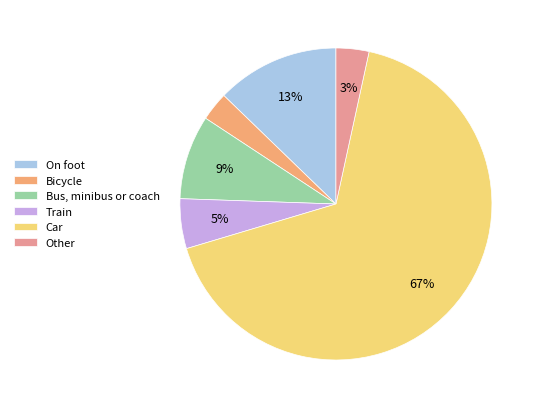

Which has a higher value, Bus, minibus or coach or On foot?

On foot